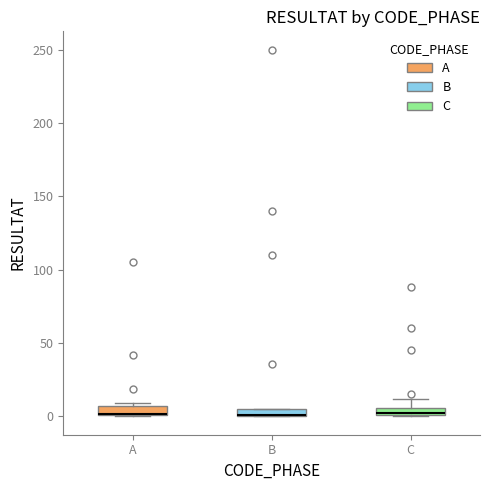

Where is the upper edge of the box for C on the y-axis? The values are not printed on the chart, so give them approximately, as read against the axis.

5